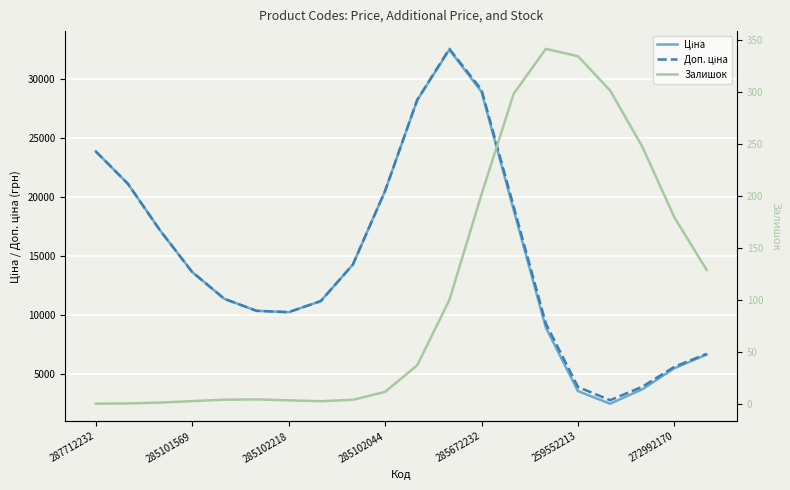

The Ціна series shows 28929.9 at 285672232. True or false?

True